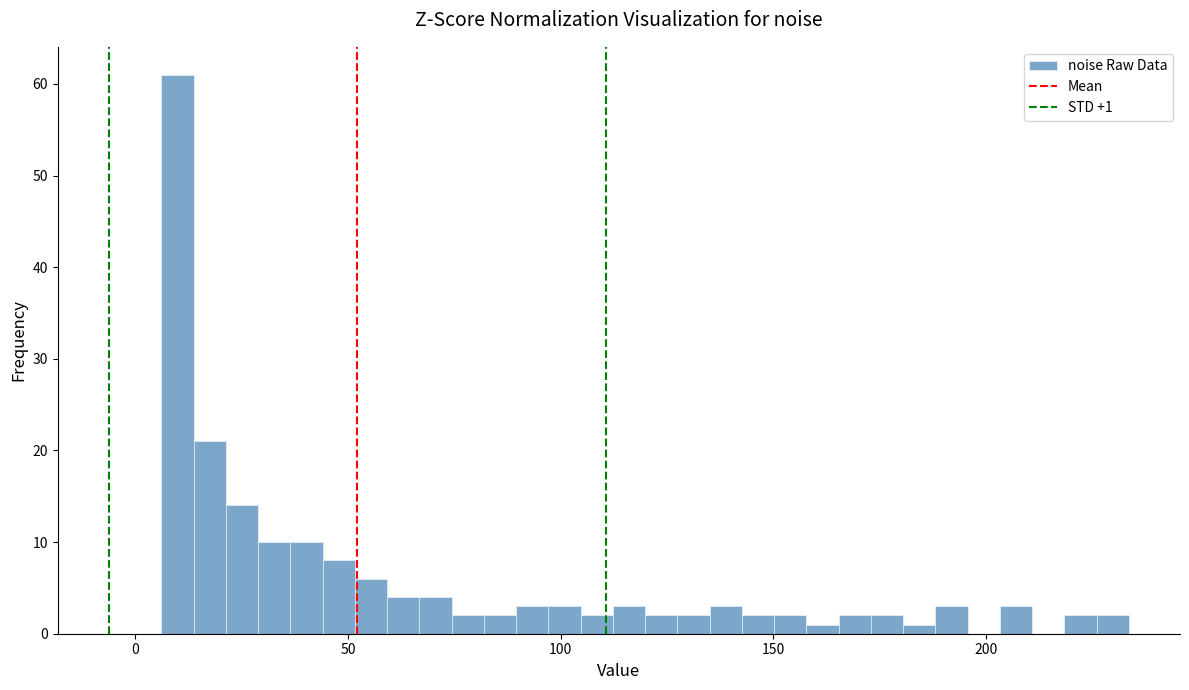

Read against the x-axis, roughly where is the centre of the tallest bar?

10